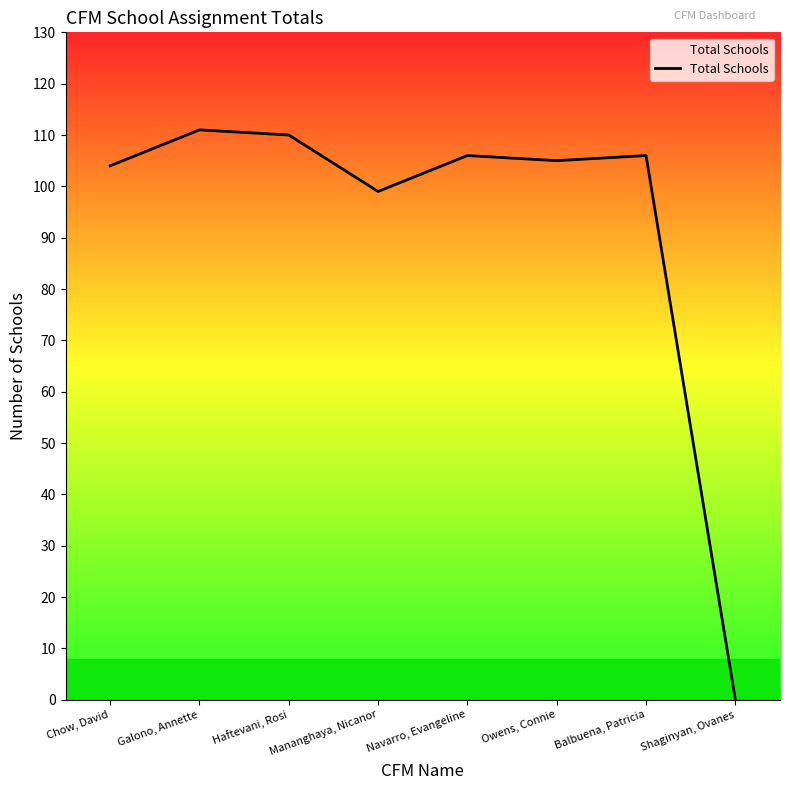

Read the value at Owens, Connie, to the nearest 50.

100